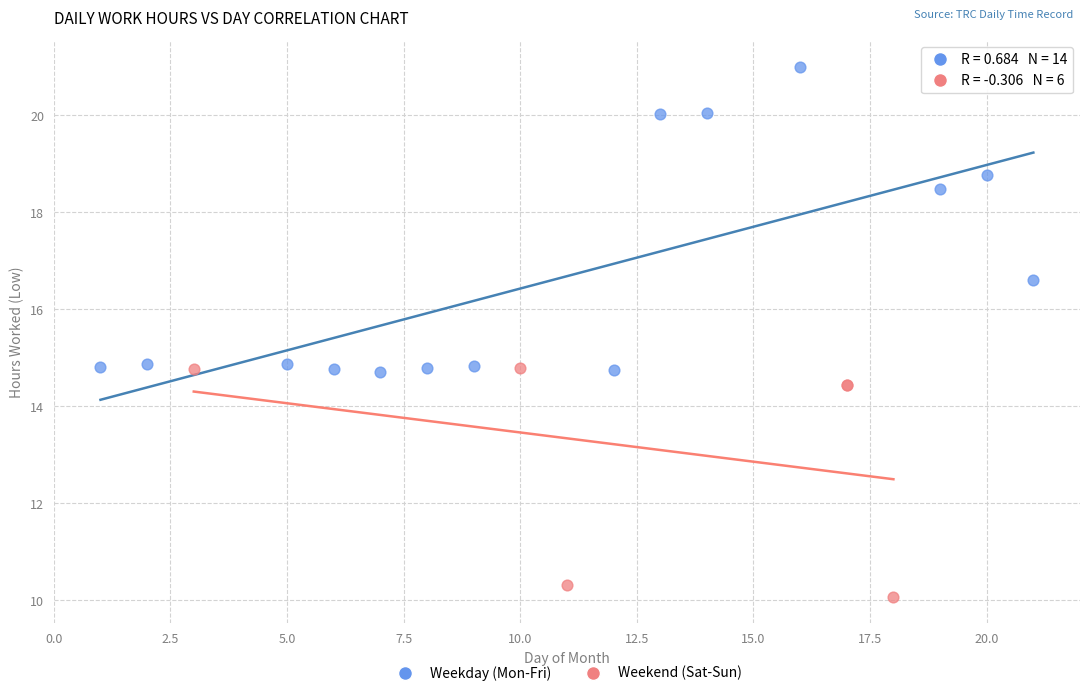

Which series has the widest spread of Y values?

Weekday (Mon-Fri)